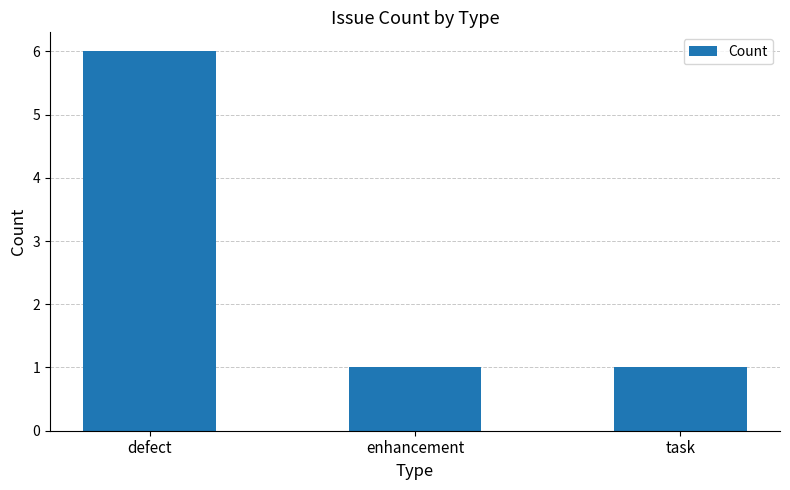

How many values are between 1 and 6?

3